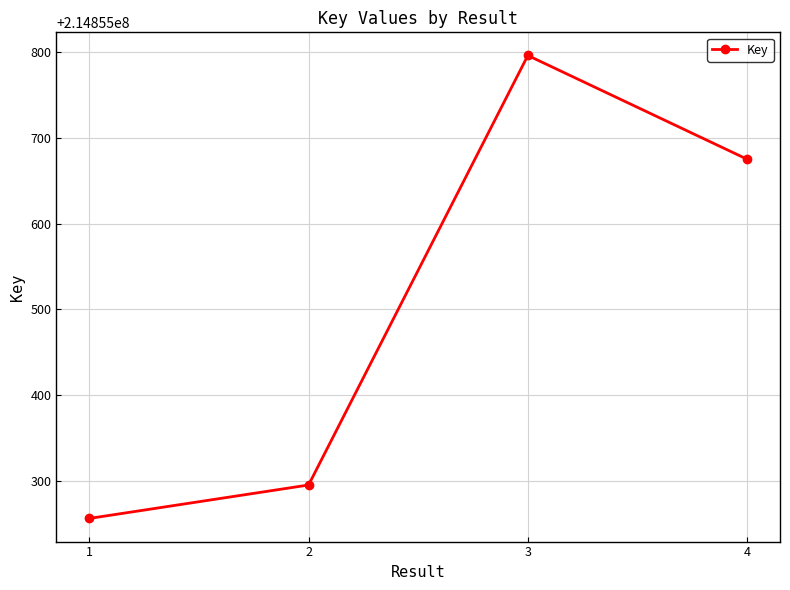

Between 4 and 1, which is larger?

4